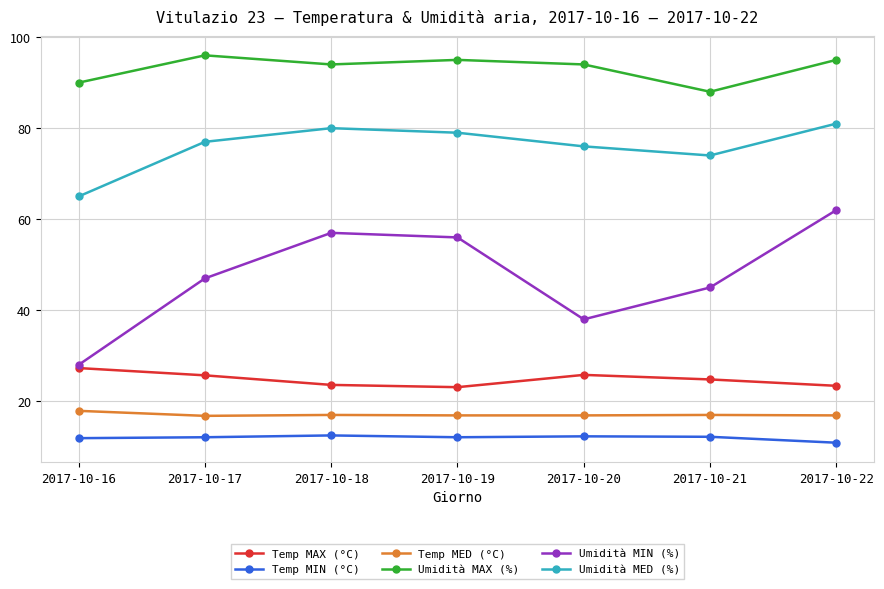

Count the number of categories in the chart.

7